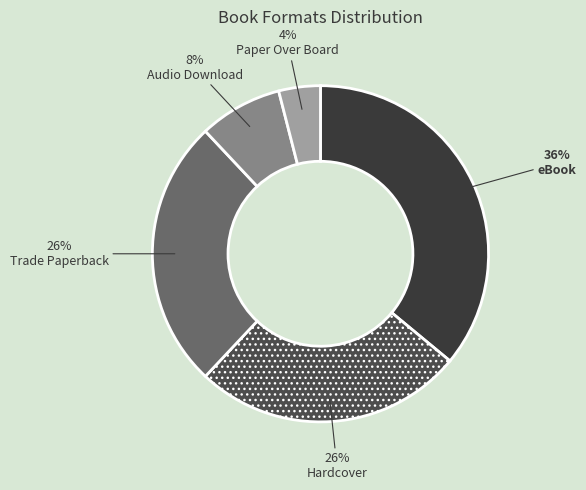

Does Paper Over Board account for over 50% of the chart?

No